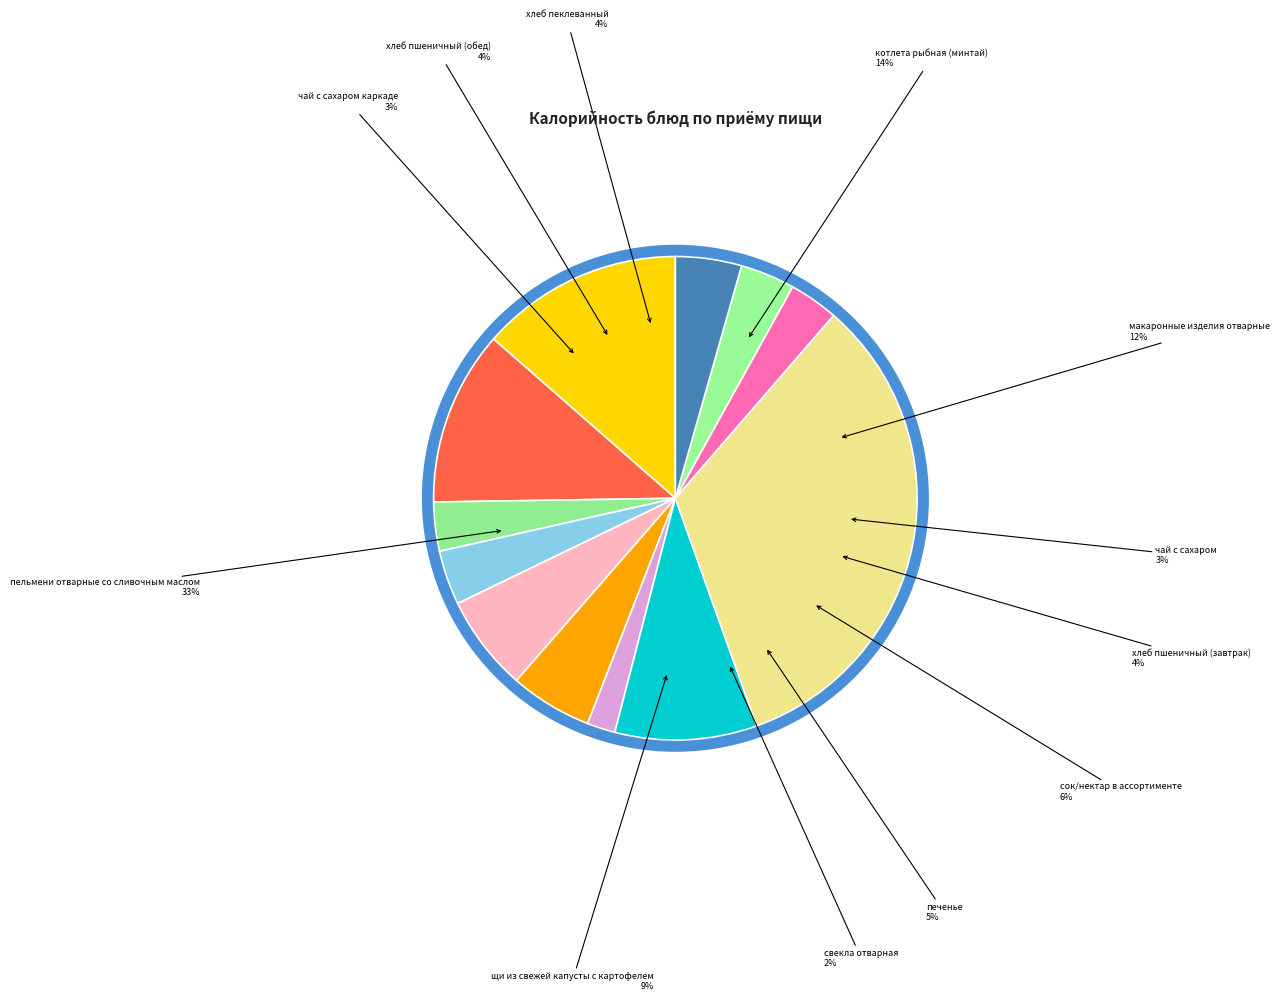

True or false: чай с сахаром каркаде accounts for 18% of the total.

False